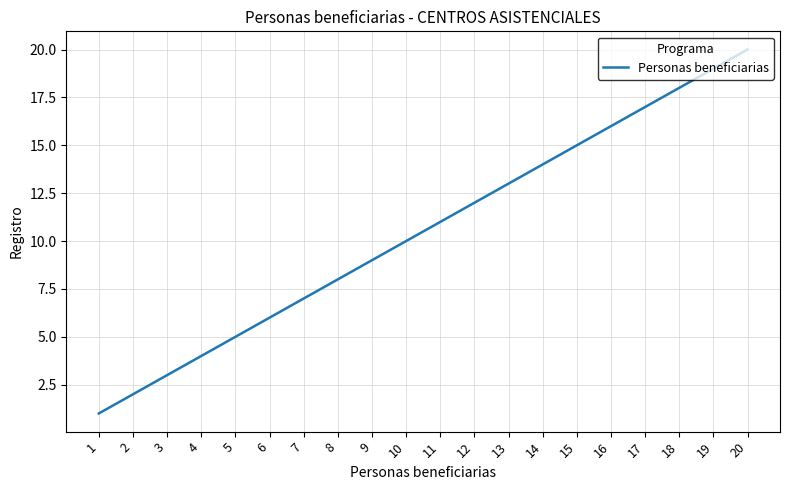

The chart shows a value of 14 at 10. True or false?

False